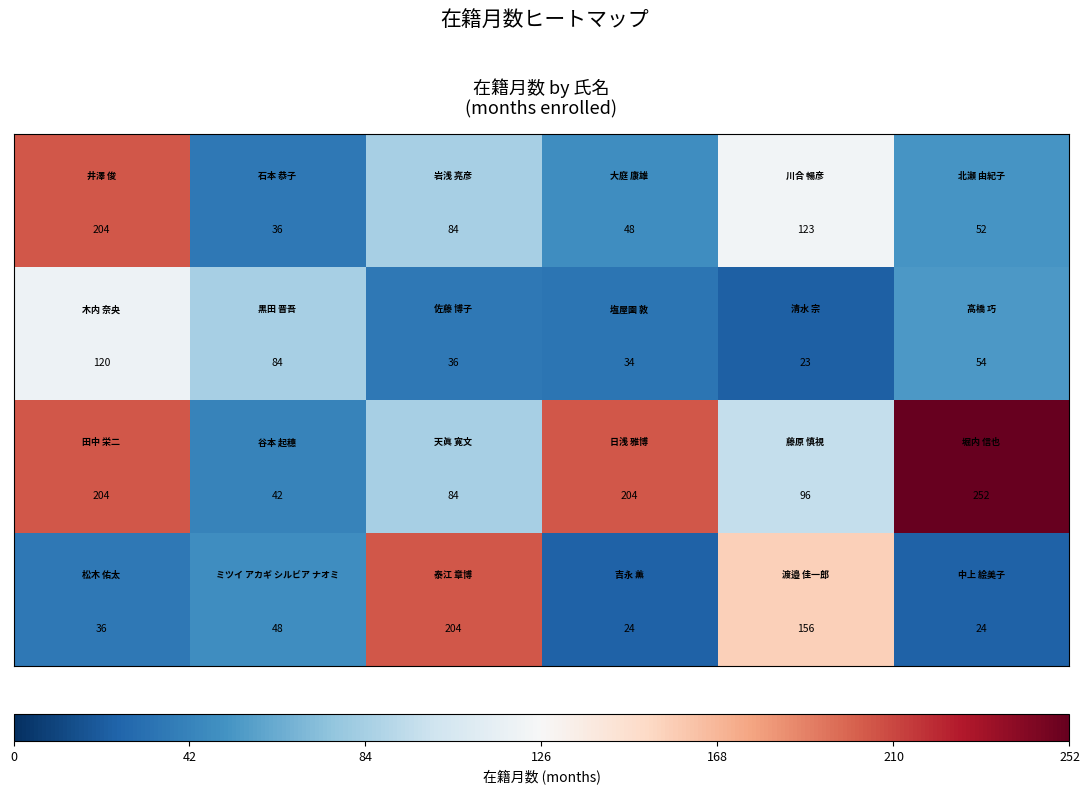

What is the minimum value shown in the chart?

23